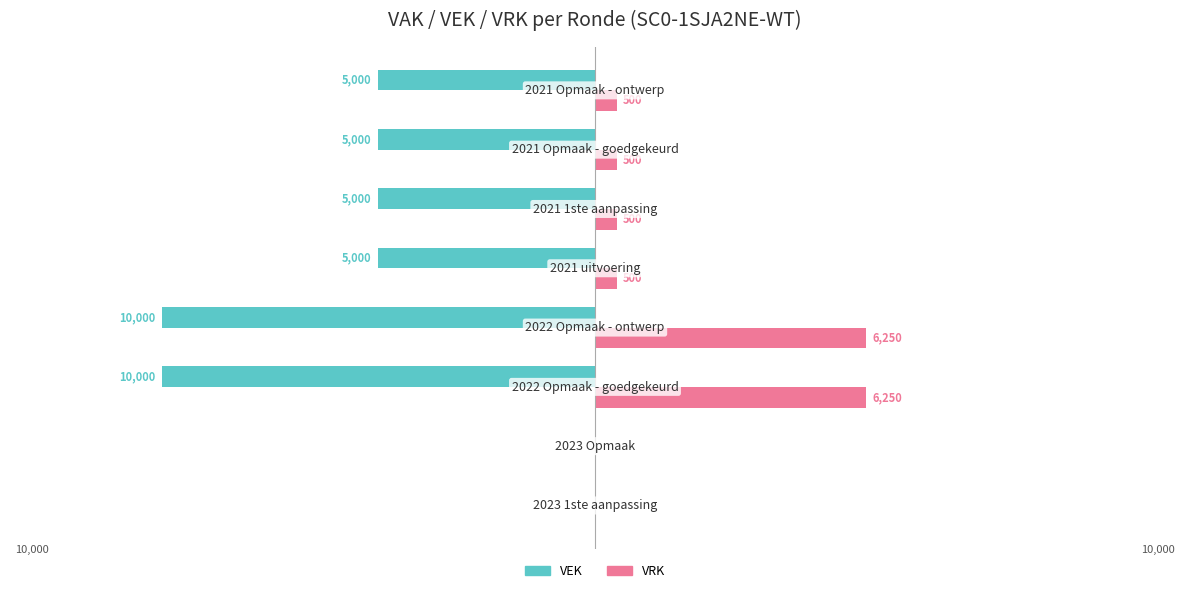

What is the difference between the maximum and minimum values in the VRK series?

6250